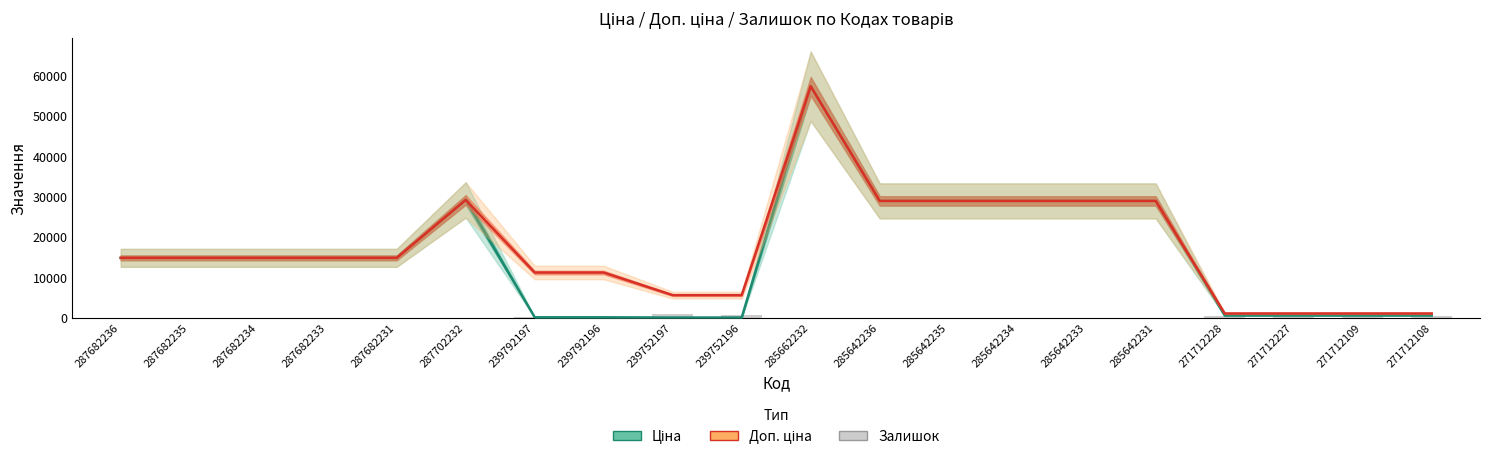

What is the total value across all series at 285662232?

114529.0